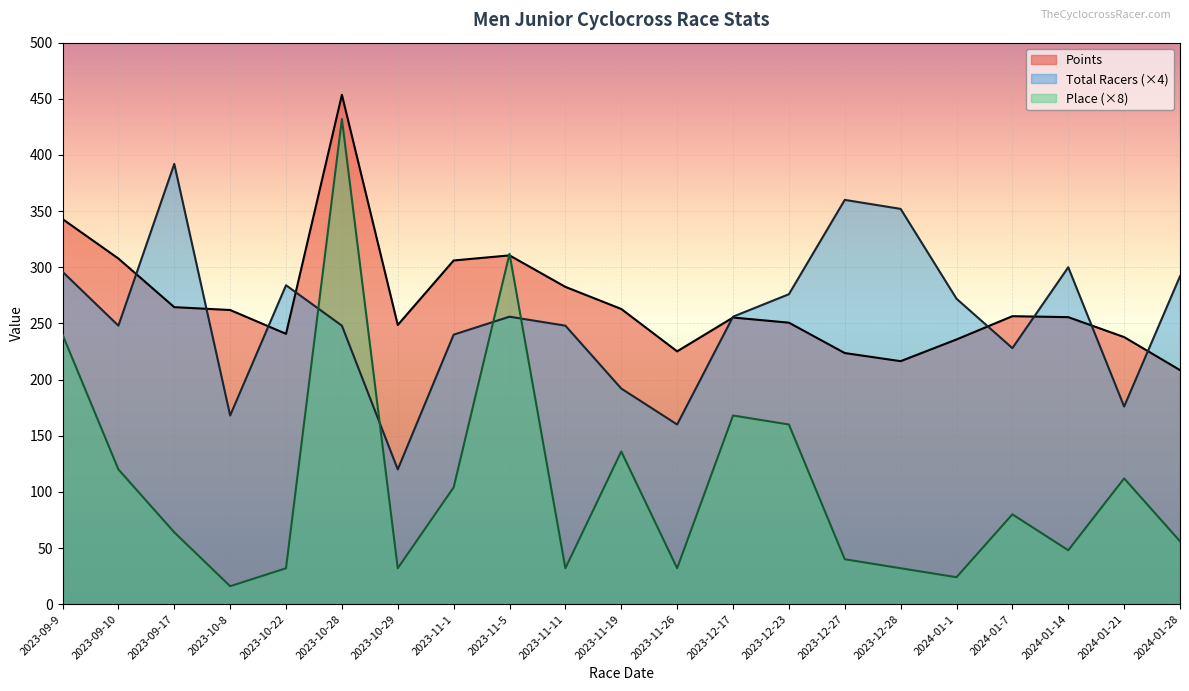

Reading right to left, what are all the values shown in this chart?

Points: 2024-01-28=208.4	2024-01-21=237.8	2024-01-14=255.6	2024-01-7=256.4	2024-01-1=235.7	2023-12-28=216.4	2023-12-27=223.6	2023-12-23=250.7	2023-12-17=255.2	2023-11-26=225.1	2023-11-19=262.9	2023-11-11=282.5	2023-11-5=310.6	2023-11-1=306.1	2023-10-29=248.6	2023-10-28=453.6	2023-10-22=240.7	2023-10-8=261.9	2023-09-17=264.5	2023-09-10=307.8	2023-09-9=342.9
Total Racers: 2024-01-28=292.0	2024-01-21=176.0	2024-01-14=300.0	2024-01-7=228.0	2024-01-1=272.0	2023-12-28=352.0	2023-12-27=360.0	2023-12-23=276.0	2023-12-17=256.0	2023-11-26=160.0	2023-11-19=192.0	2023-11-11=248.0	2023-11-5=256.0	2023-11-1=240.0	2023-10-29=120.0	2023-10-28=248.0	2023-10-22=284.0	2023-10-8=168.0	2023-09-17=392.0	2023-09-10=248.0	2023-09-9=296.0
Place: 2024-01-28=56.0	2024-01-21=112.0	2024-01-14=48.0	2024-01-7=80.0	2024-01-1=24.0	2023-12-28=32.0	2023-12-27=40.0	2023-12-23=160.0	2023-12-17=168.0	2023-11-26=32.0	2023-11-19=136.0	2023-11-11=32.0	2023-11-5=312.0	2023-11-1=104.0	2023-10-29=32.0	2023-10-28=432.0	2023-10-22=32.0	2023-10-8=16.0	2023-09-17=64.0	2023-09-10=120.0	2023-09-9=240.0